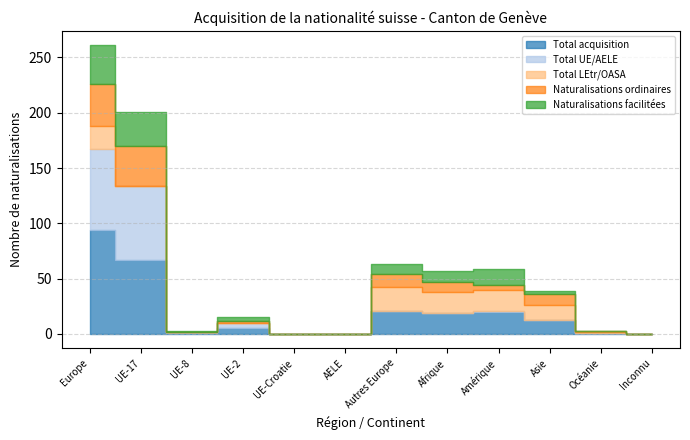

What are all the series names shown in the legend?

Total acquisition, Total UE/AELE, Total LEtr/OASA, Naturalisations ordinaires, Naturalisations facilitées